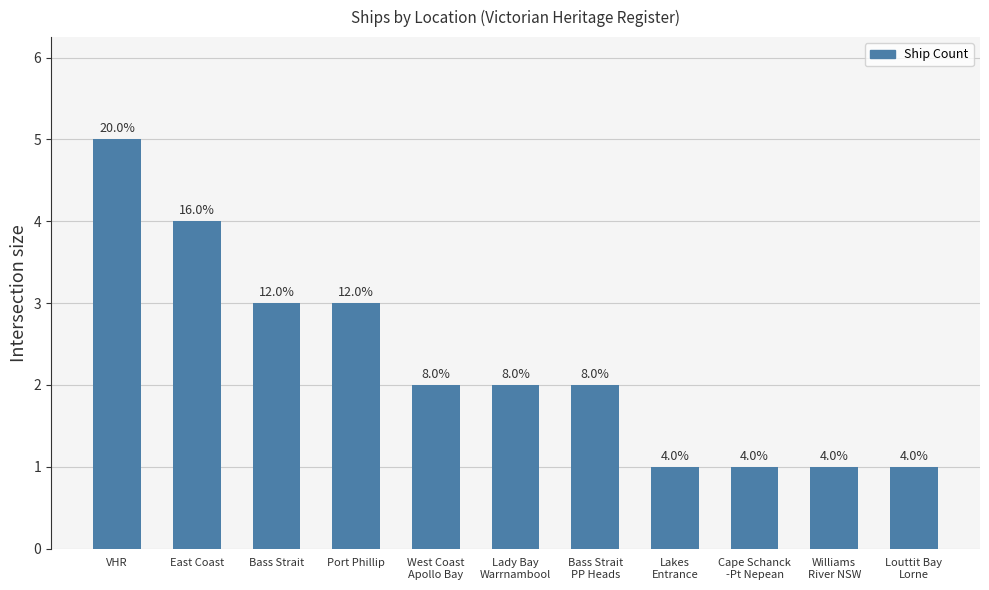

What position from the right is Williams
River NSW?

2